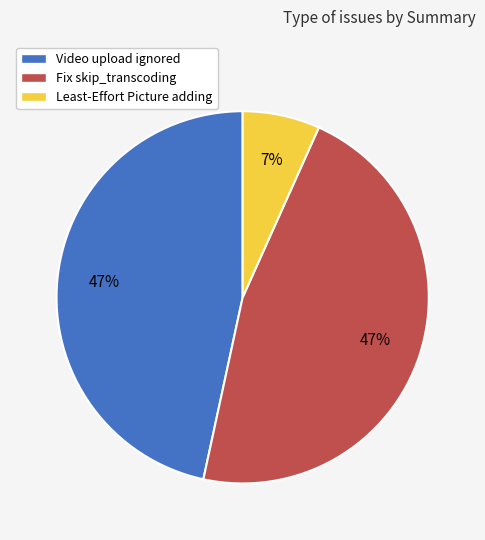

Approximately how many times larger is the value at Least-Effort Picture adding compared to Fix skip_transcoding?

0.1